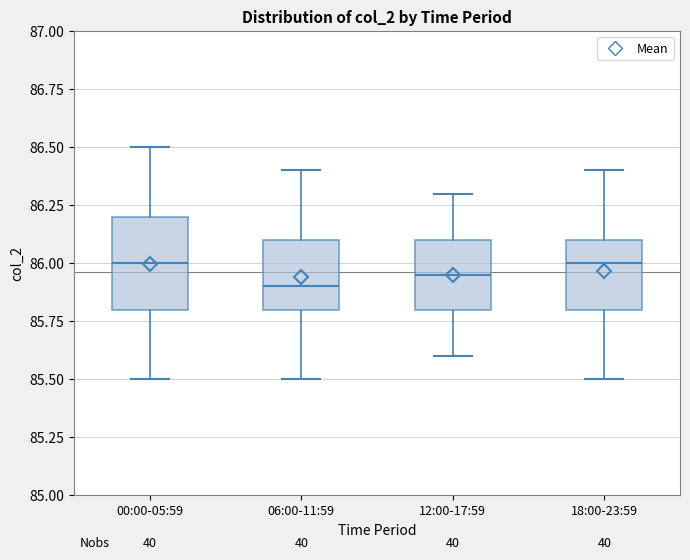

Reading left to right, transcribe this box plot: for each box, give where its median line is, the range the box spans, and where its two whiskers end, as read against the y-axis. The values are not printed on the chart, so give them approximately, as read against the axis.

00:00-05:59: median 86.00, box 85.80 to 86.20, whiskers 85.50 to 86.50
06:00-11:59: median 85.90, box 85.80 to 86.10, whiskers 85.50 to 86.40
12:00-17:59: median 85.95, box 85.80 to 86.10, whiskers 85.60 to 86.30
18:00-23:59: median 86.00, box 85.80 to 86.10, whiskers 85.50 to 86.40